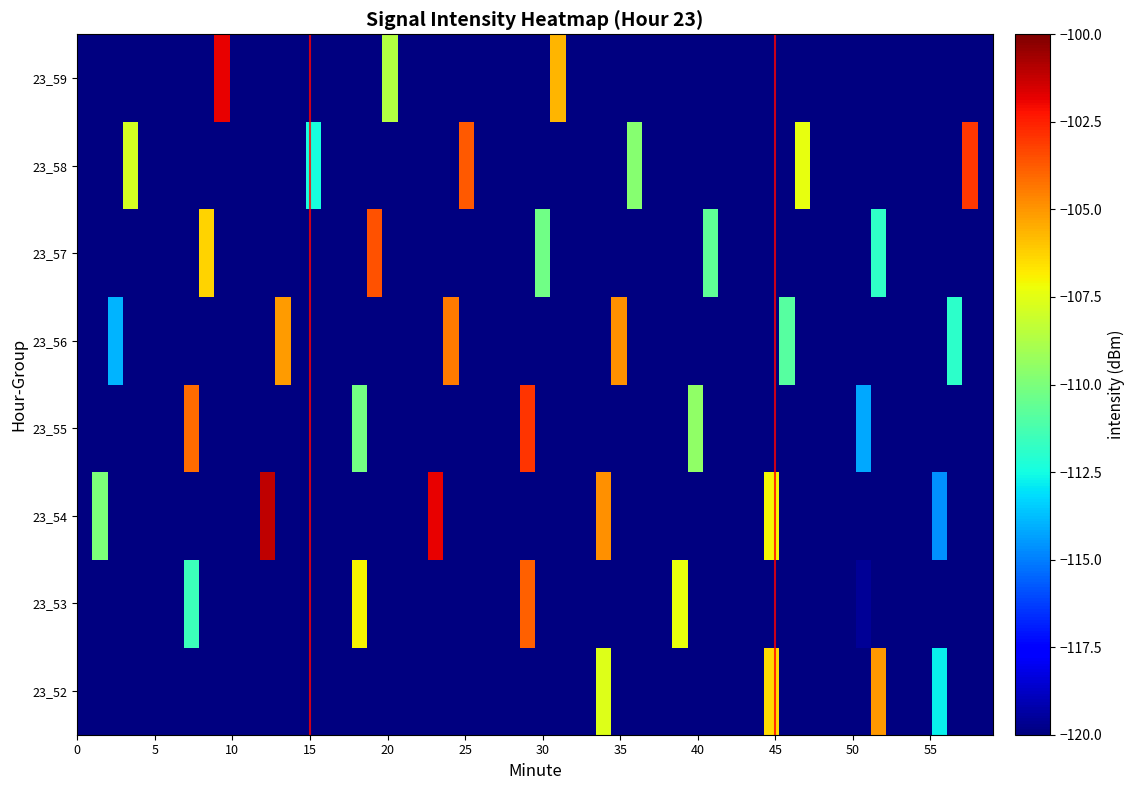

At which category is the sum across all series the highest?

34